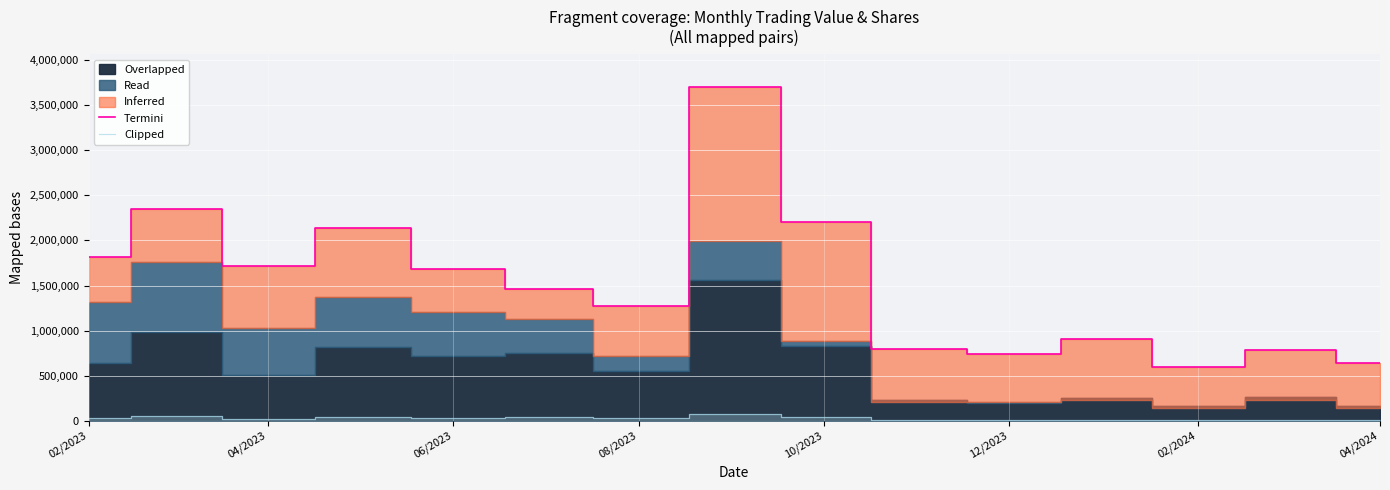

What is the lowest value of the Termini series?

596612.0